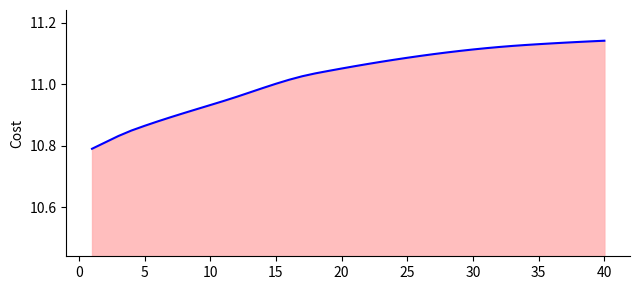

What is the difference between the maximum and minimum values?

0.4